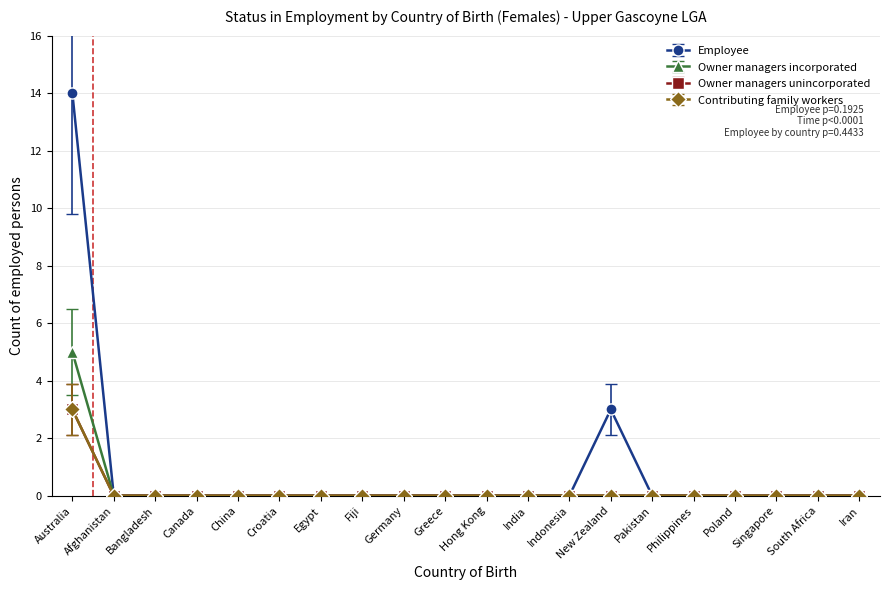

Which series has the widest spread of values?

Employee